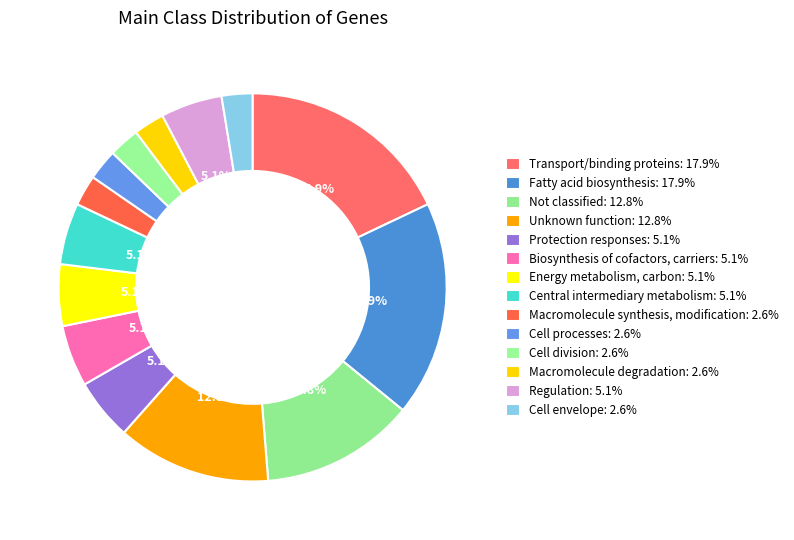

How many segments does this pie chart have?

14